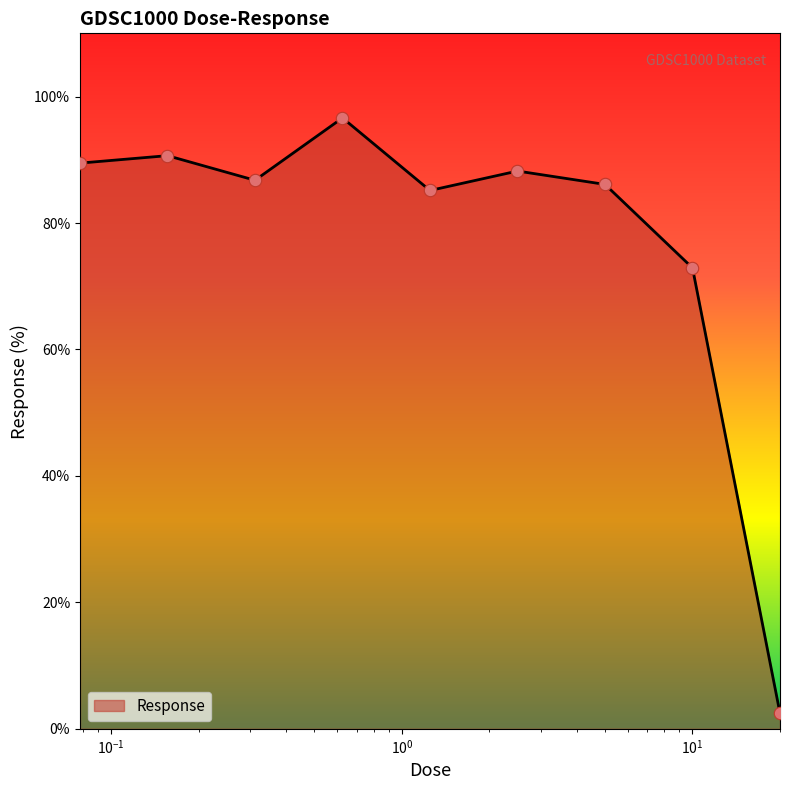

What is the maximum value shown in the chart?

96.6